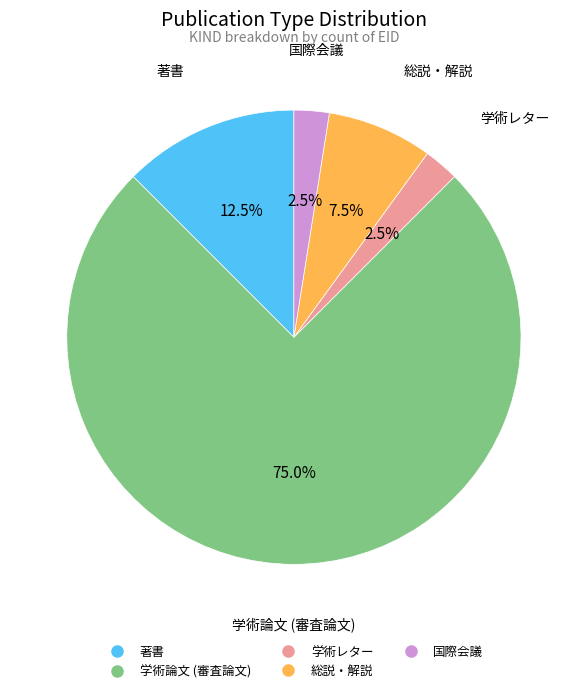

Which category has the biggest portion of the pie?

学術論文 (審査論文)